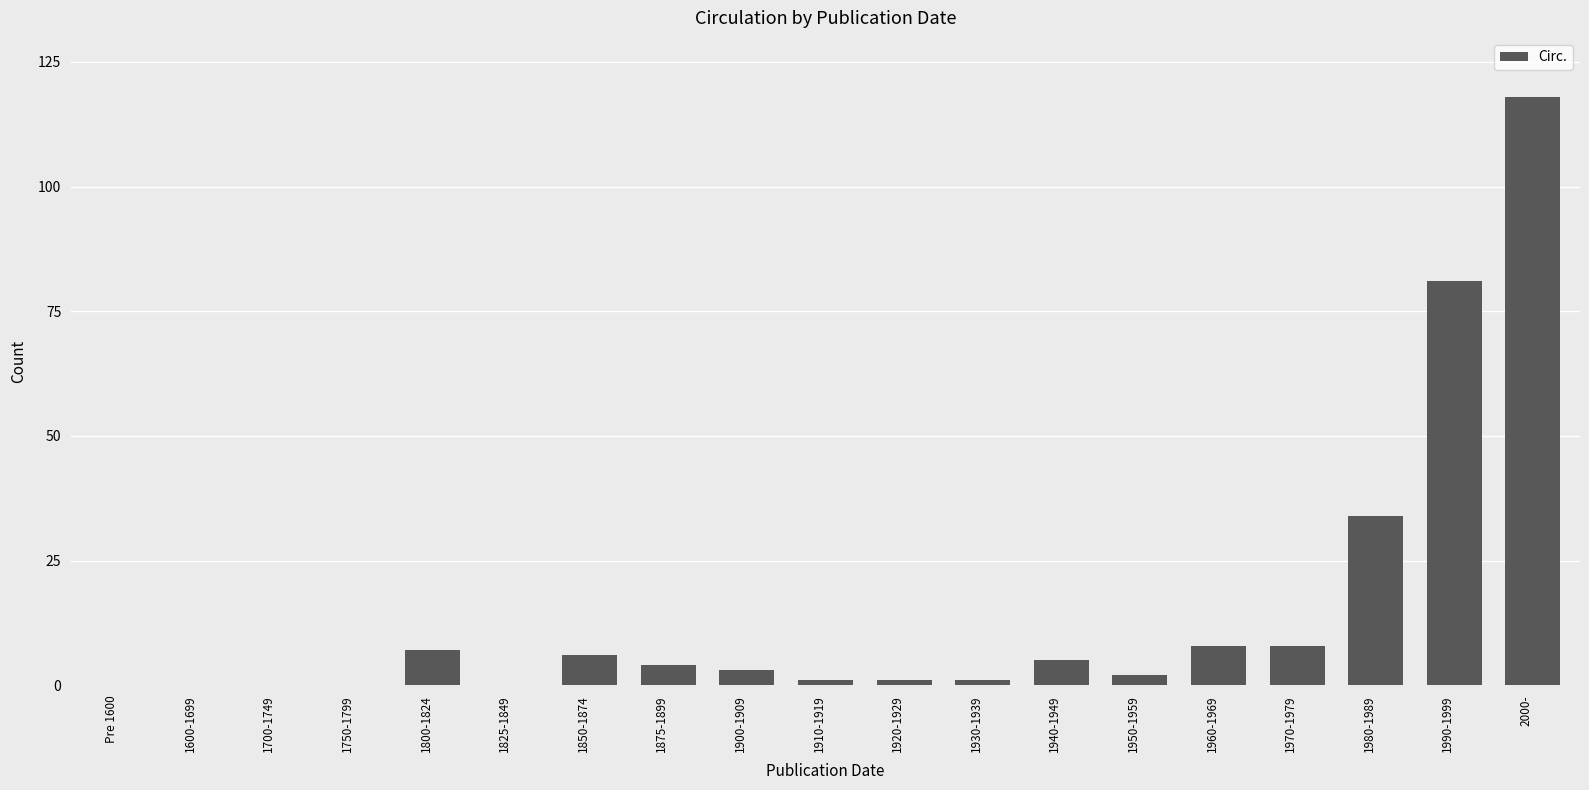

What is the sum of the values at 1800-1824 and 2000-?

125